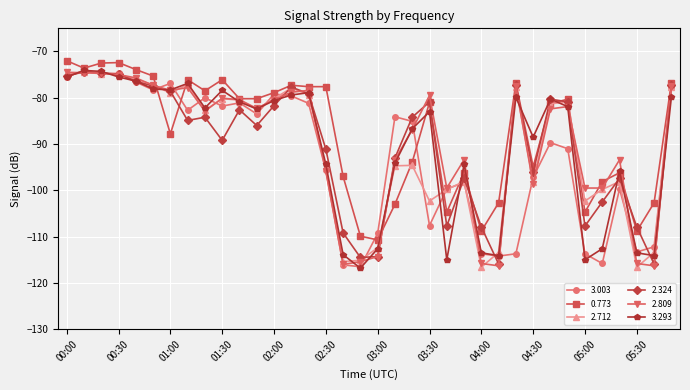

True or false: 2.324 has more than 2 interior local peaks.

True